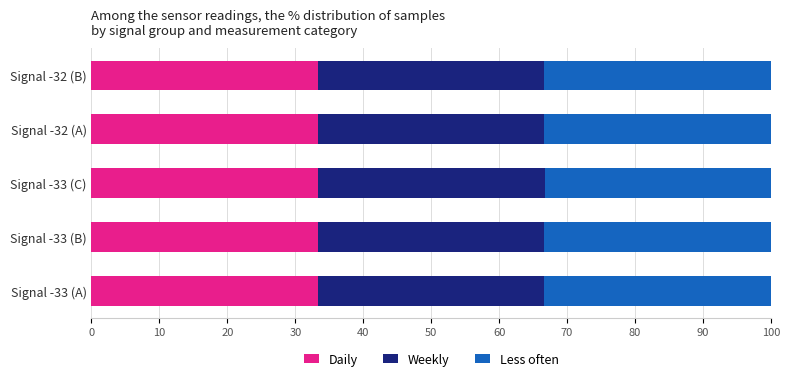

How many categories are shown in the chart?

5